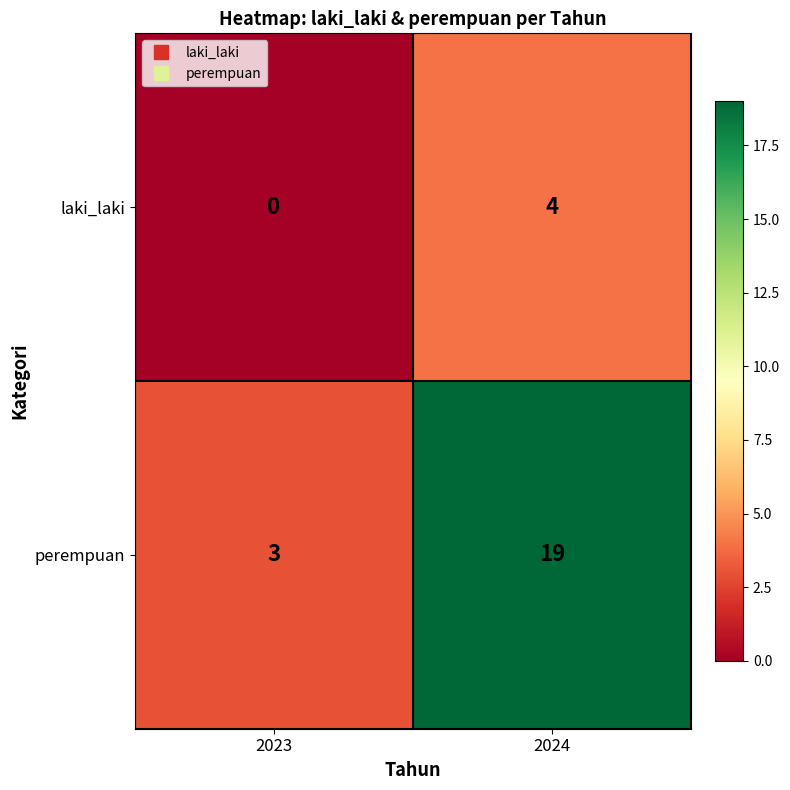

Reading right to left, extract all data points from this chart.

laki_laki: 2024=4	2023=0
perempuan: 2024=19	2023=3